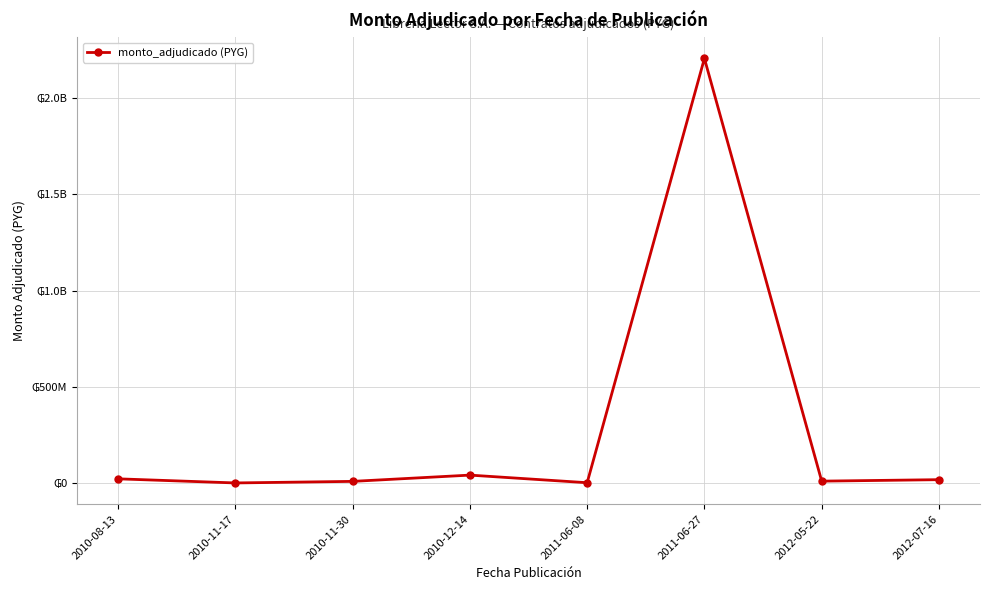

Which label corresponds to the largest value in the chart?

2011-06-27